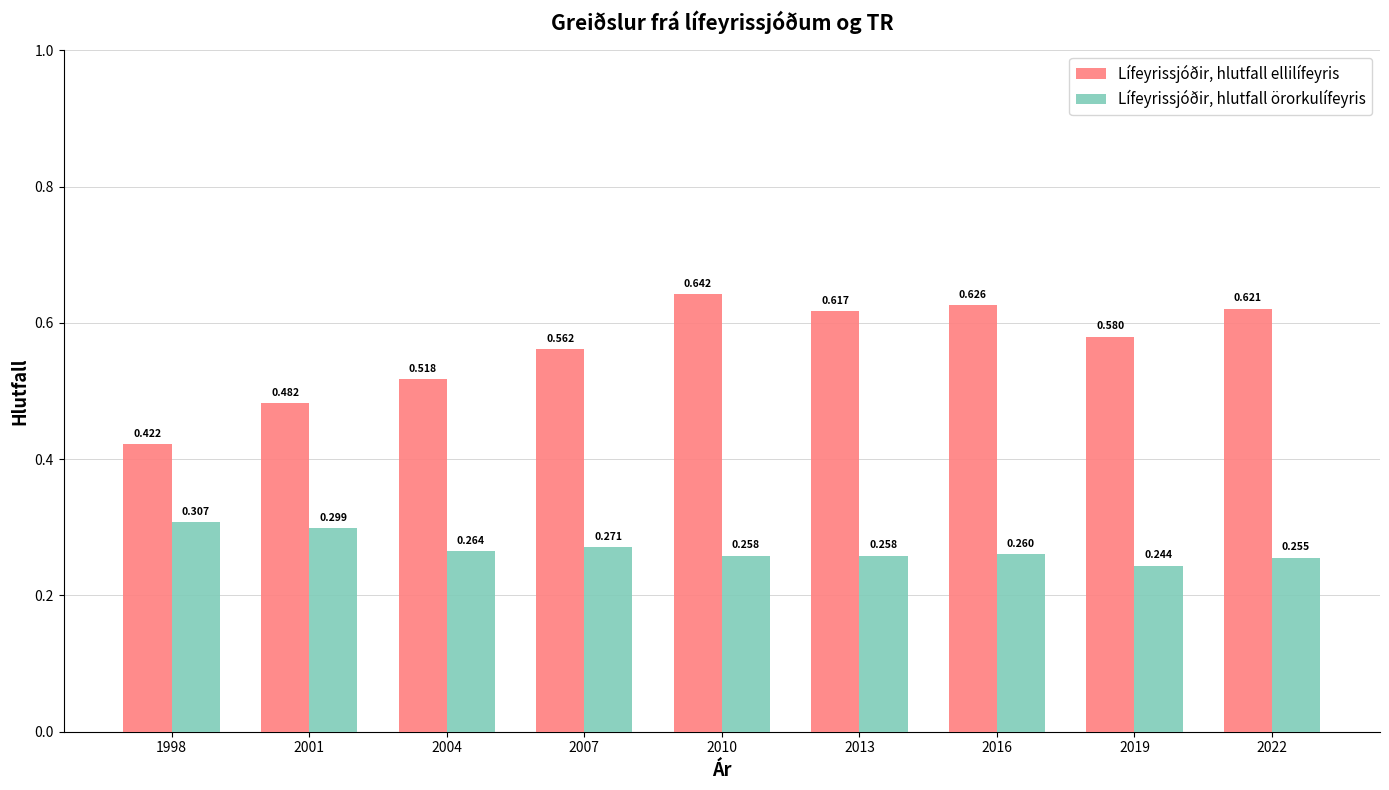

What is the total value across all series at 1998?

0.7